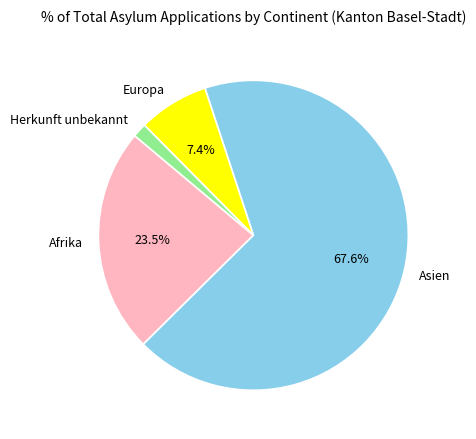

What is the largest slice in the pie chart?

Asien